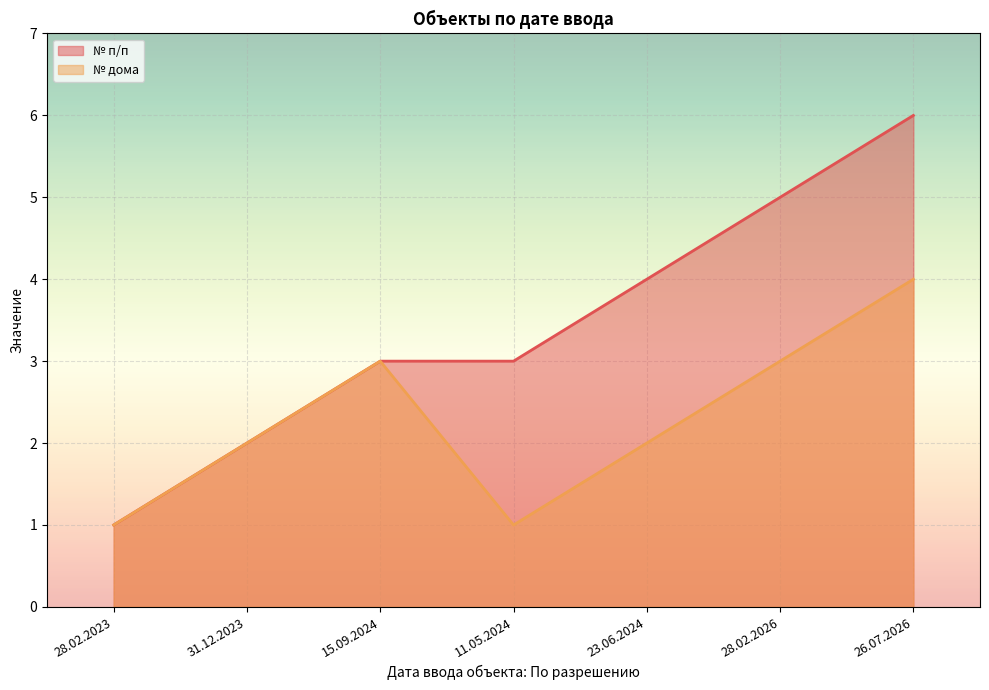

Is the value of № п/п at 15.09.2024 greater than the value of № дома at 28.02.2026?

No